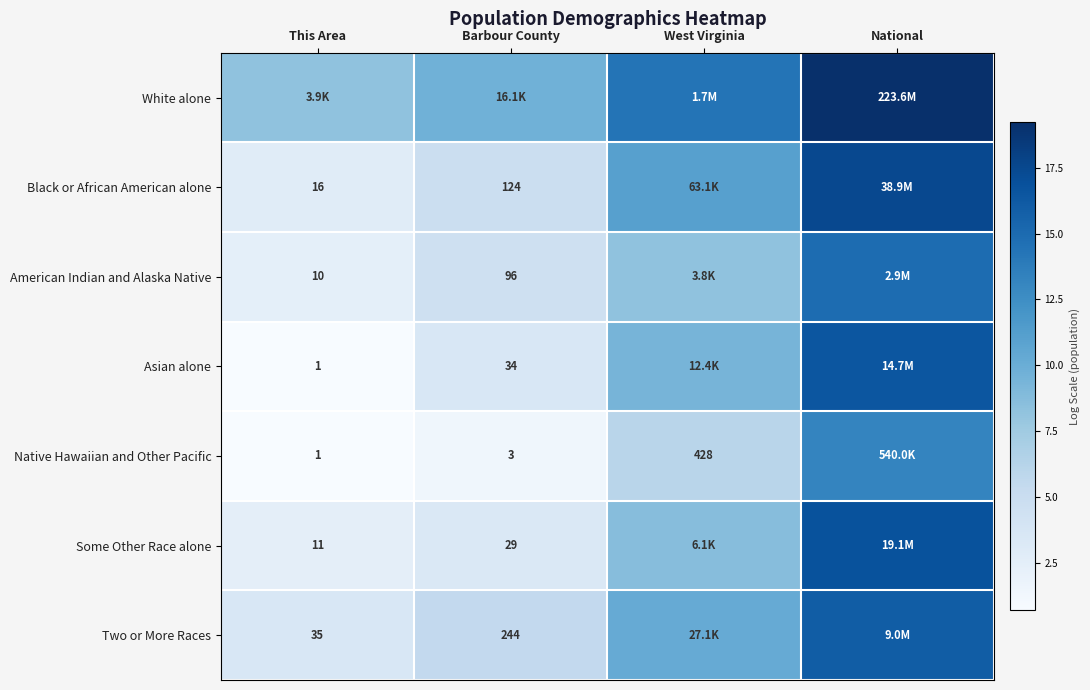

What is the greatest value displayed?

19.2